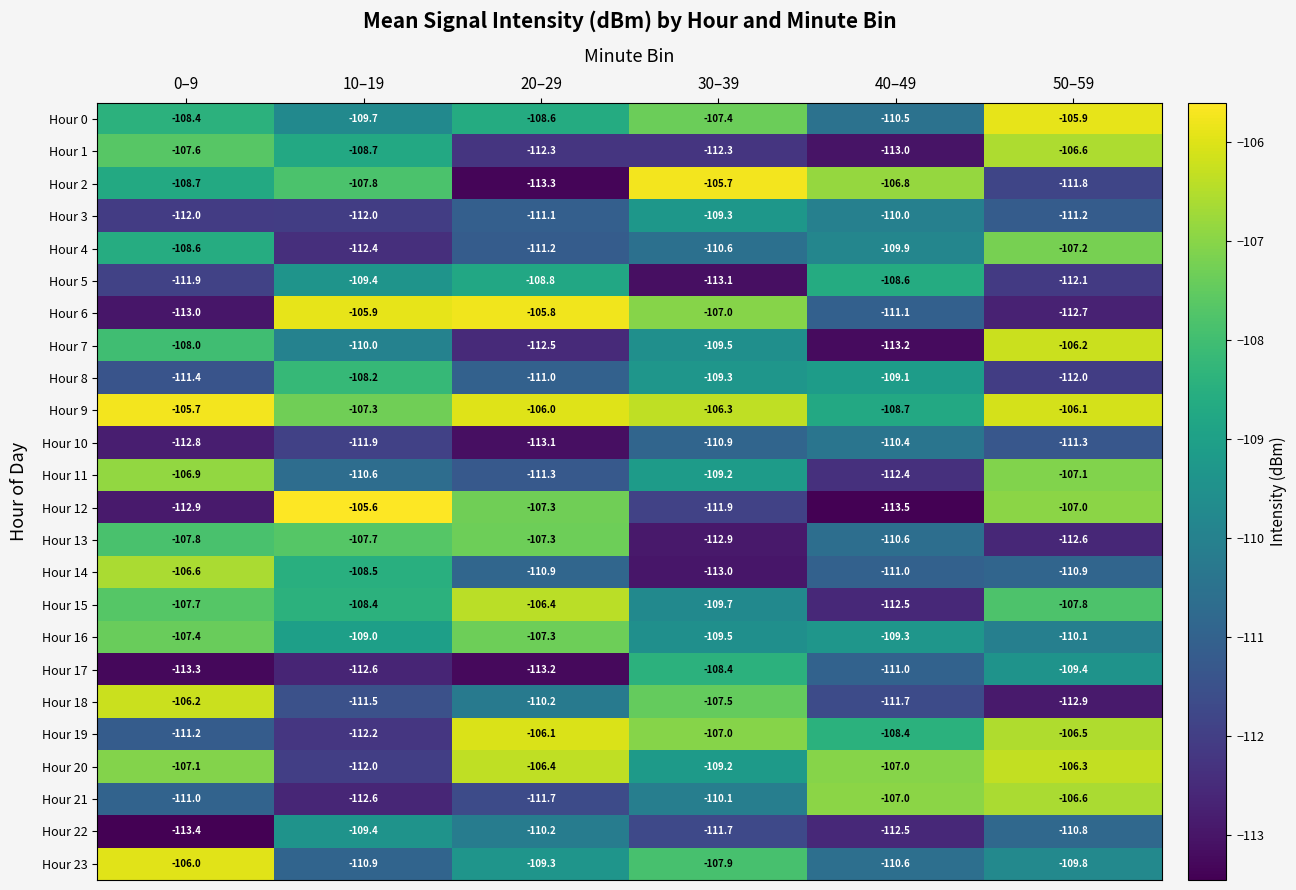

At 0–9, list the series in order from smallest to largest.

Hour 22, Hour 17, Hour 6, Hour 12, Hour 10, Hour 3, Hour 5, Hour 8, Hour 19, Hour 21, Hour 2, Hour 4, Hour 0, Hour 7, Hour 13, Hour 15, Hour 1, Hour 16, Hour 20, Hour 11, Hour 14, Hour 18, Hour 23, Hour 9